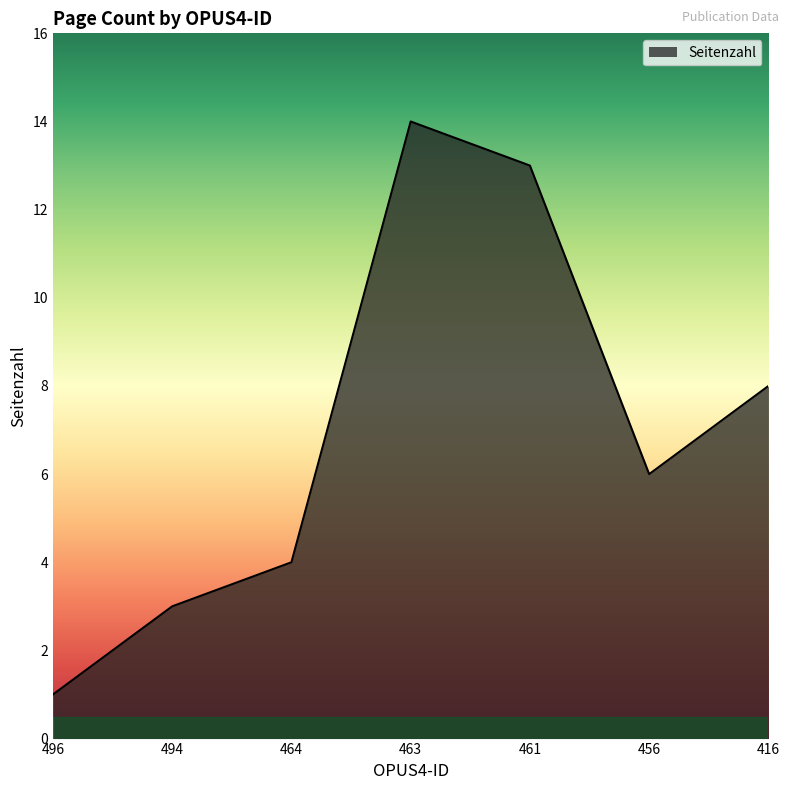

Where does the data first go above 6?

463